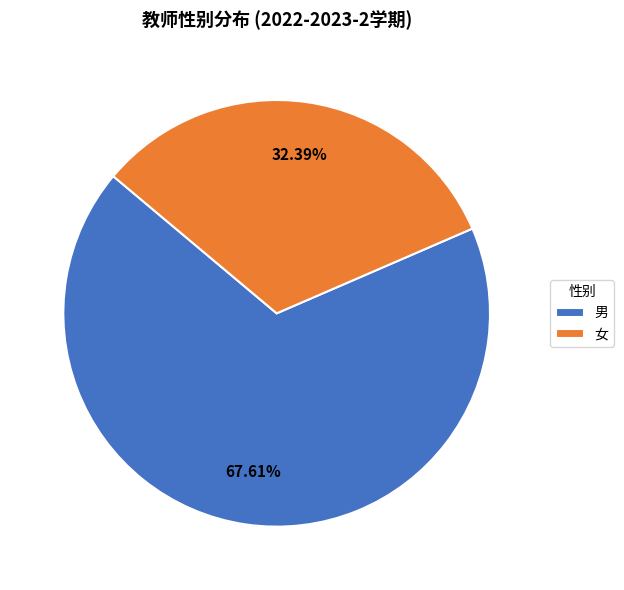

What percentage is the 女 slice, to the nearest percent?

32%